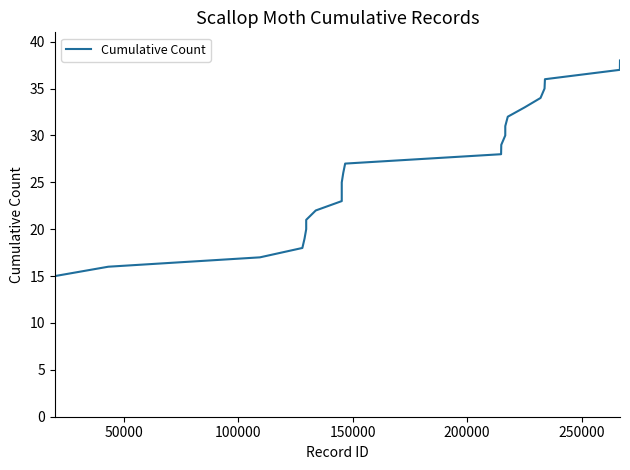

What is the difference between the maximum and minimum values?

37